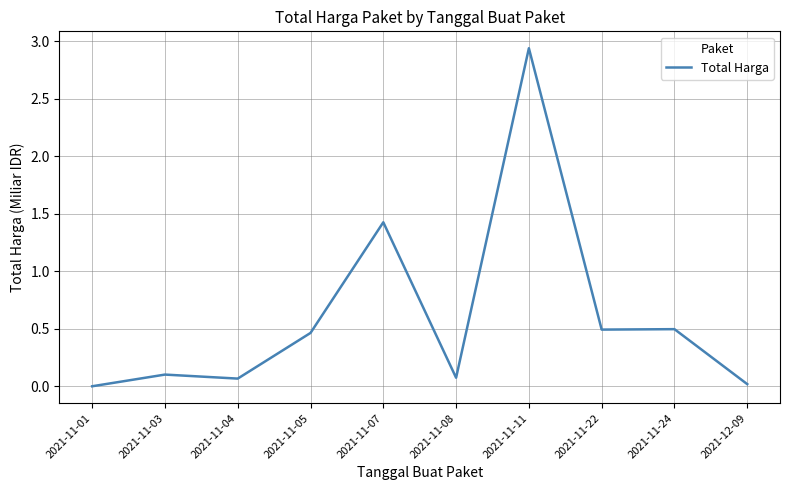

The value at 2021-11-22 is 0.5. True or false?

True